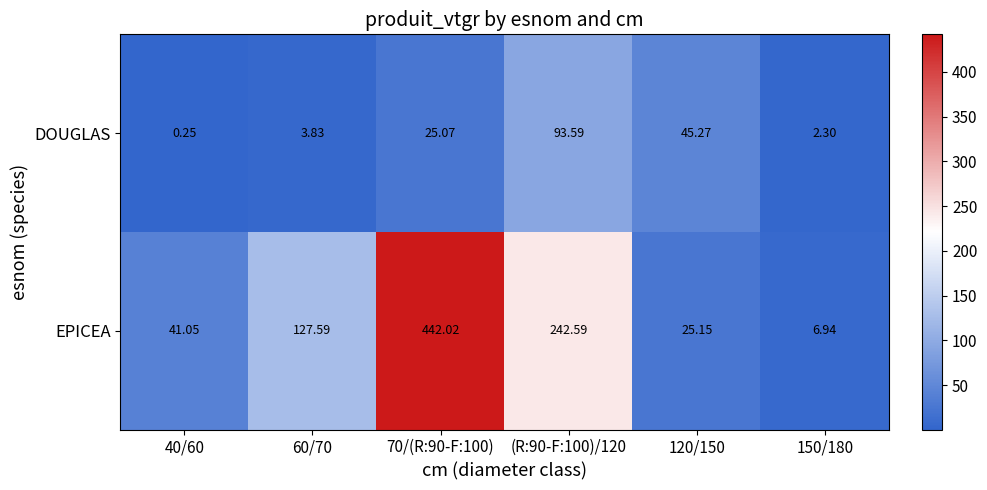

At how many categories does at least one series exceed 231?

2